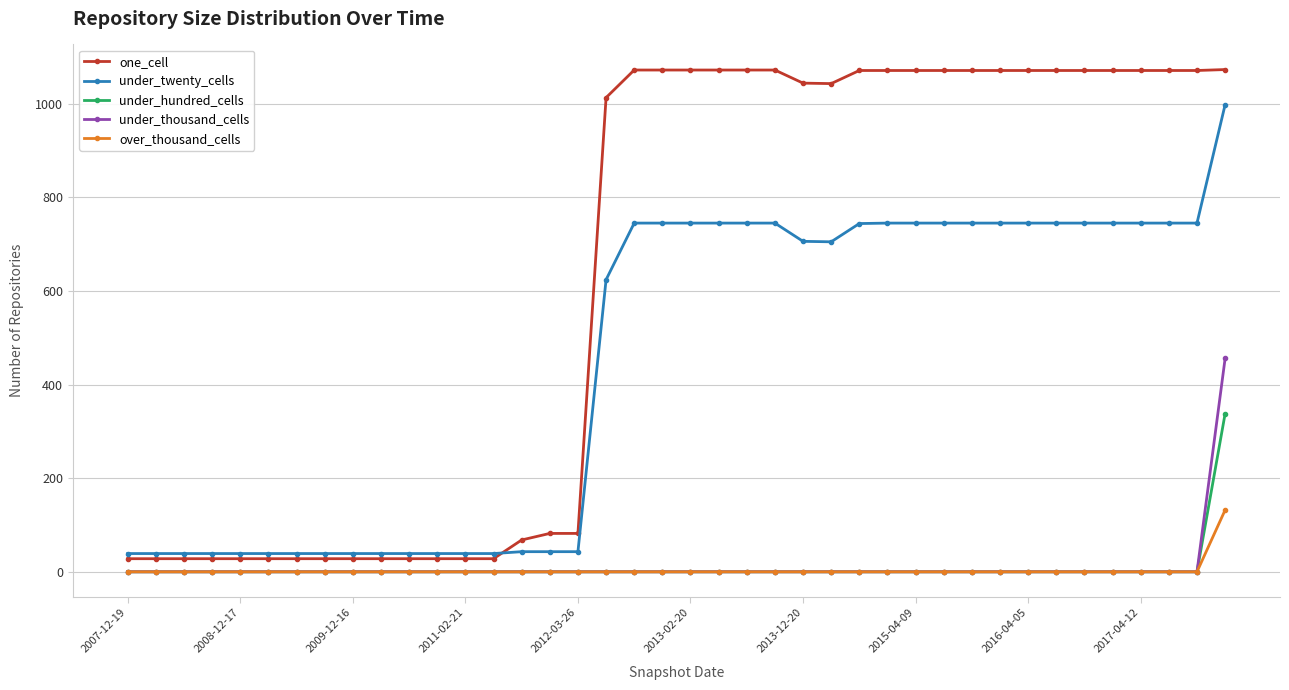

Which series has the largest range (max minus min)?

one_cell